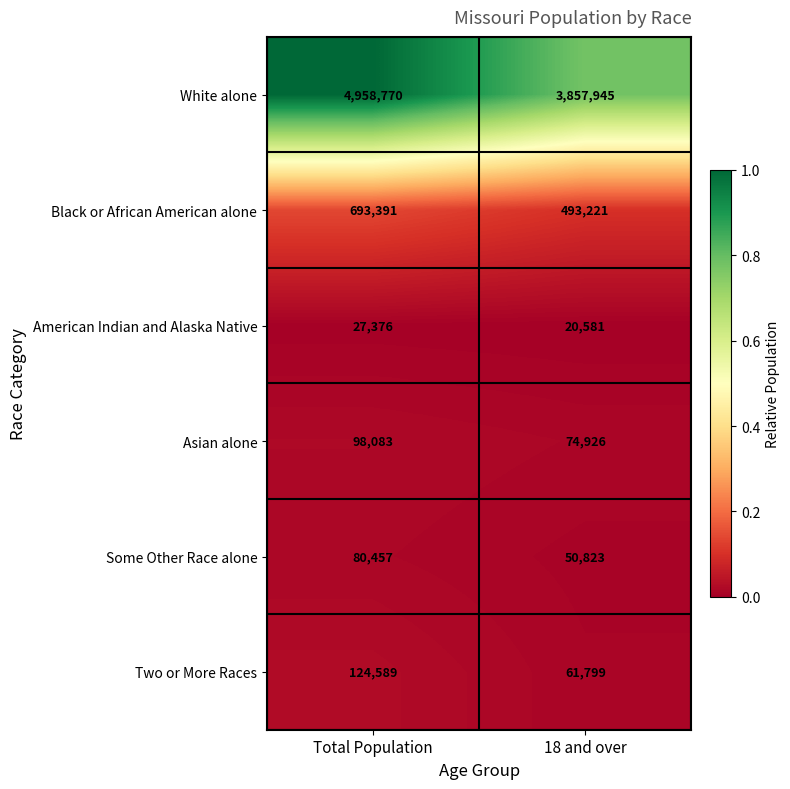

Which series changed the most between Total Population and 18 and over?

White alone